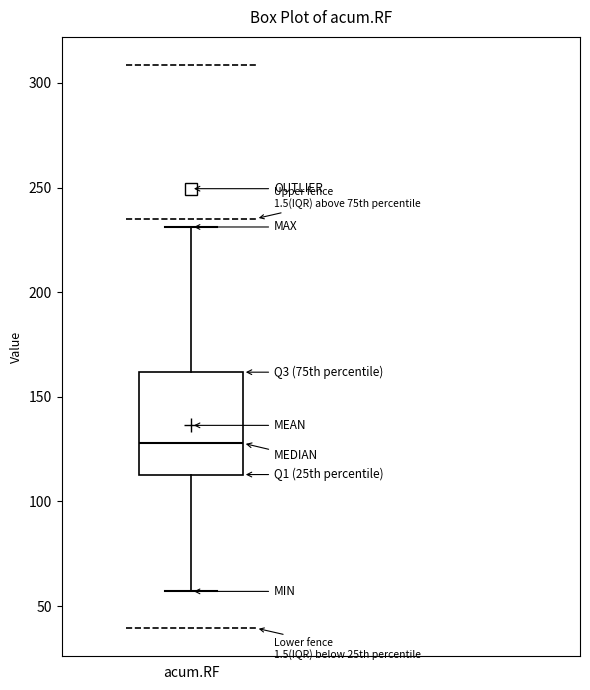

Read this box plot against the y-axis: the position of the median line, the range covered by the box, and the ends of both whiskers. The values are not printed on the chart, so give them approximately, as read against the axis.

median 130, box 115 to 160, whiskers 55 to 230